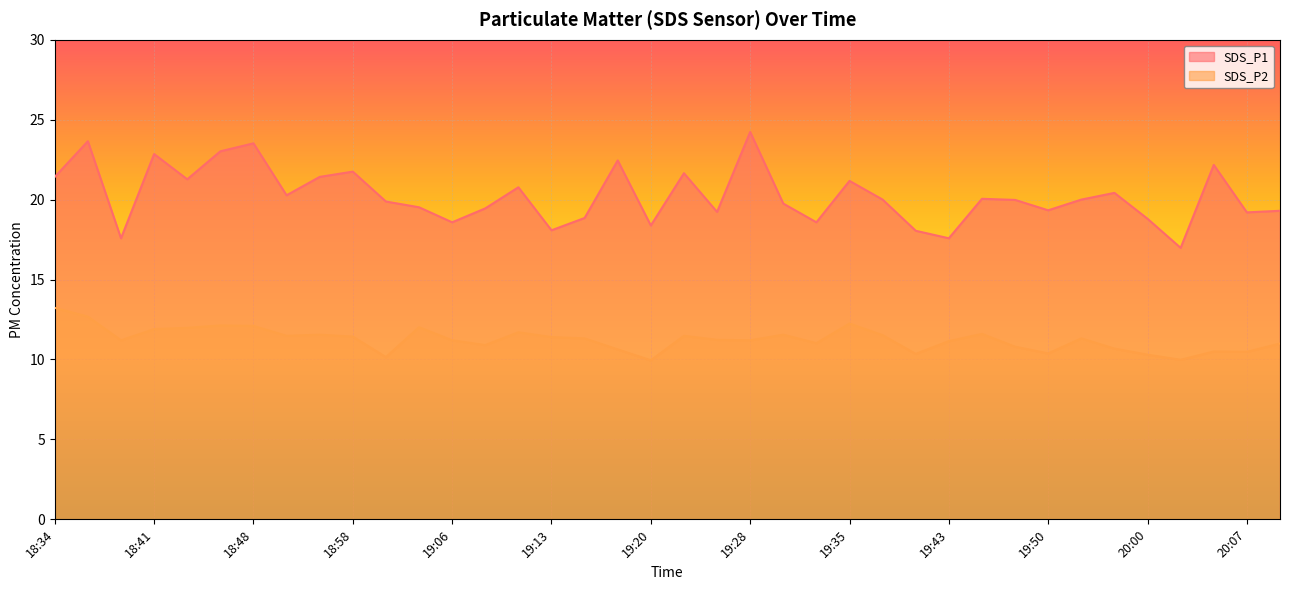

Does the chart display data point markers on the line(s)?

No